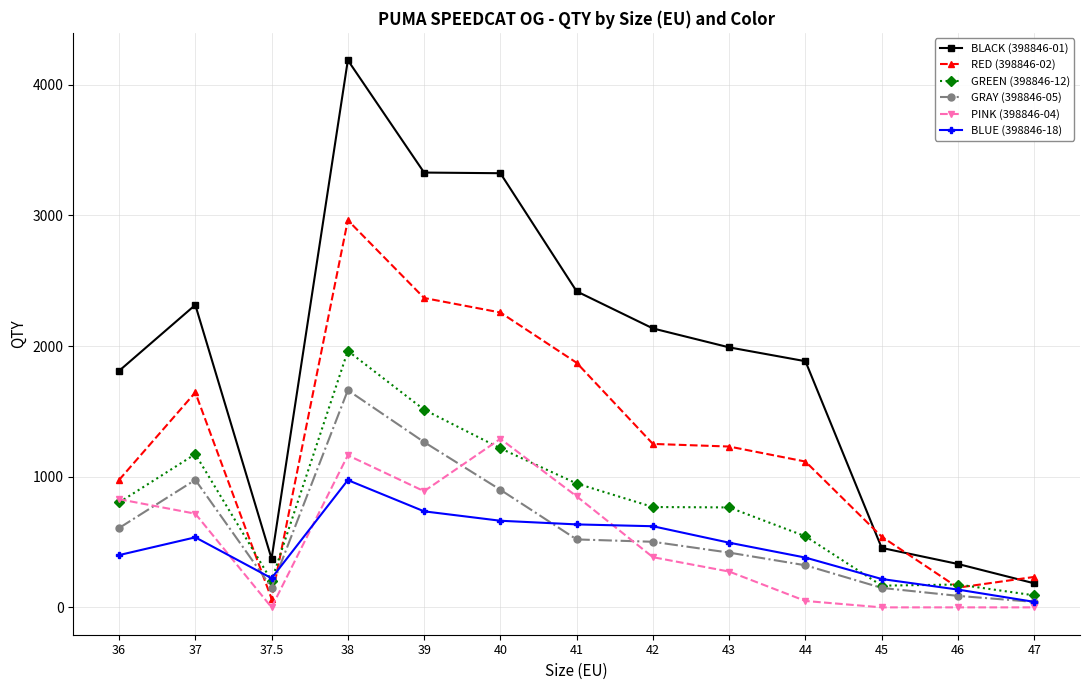

At which category does PINK (398846-04) reach its first local peak?

38